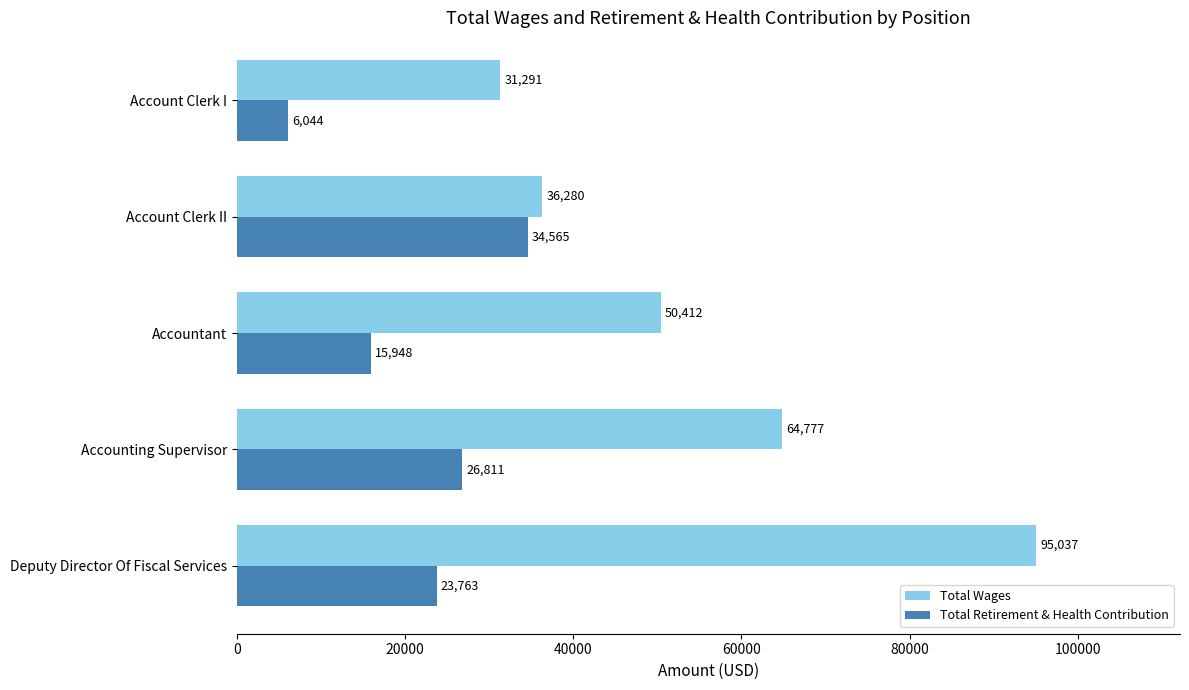

Which series changed the most between Accounting Supervisor and Account Clerk I?

Total Wages